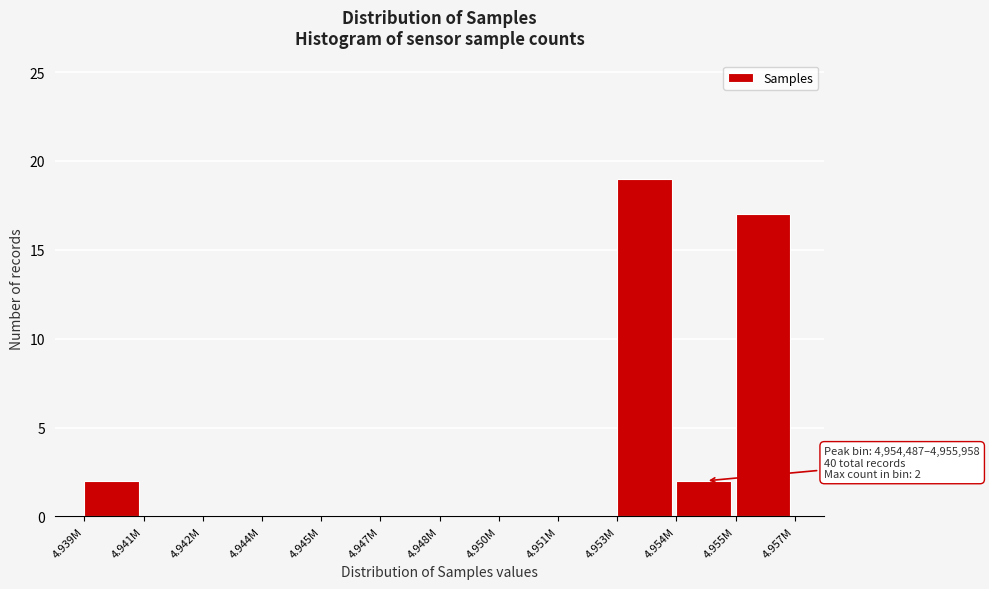

Reading left to right, extract all data points from this chart.

4.939M=2	4.941M=0	4.942M=0	4.944M=0	4.945M=0	4.947M=0	4.948M=0	4.950M=0	4.951M=0	4.953M=19	4.954M=2	4.955M=17